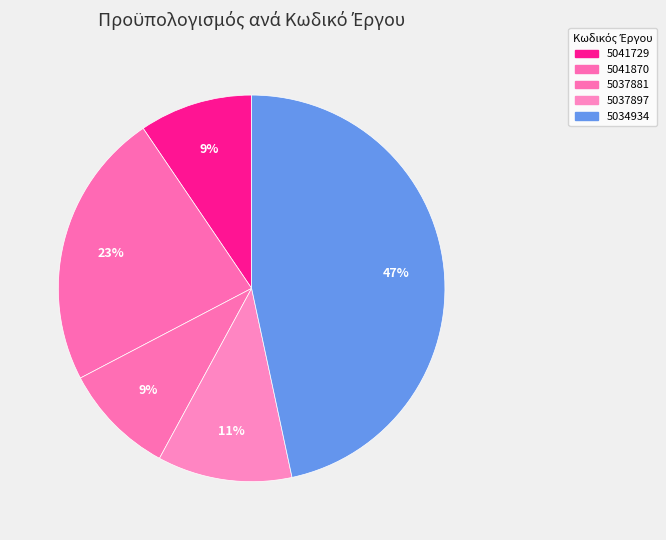

To the nearest percent, what is the average slice percentage?

20%